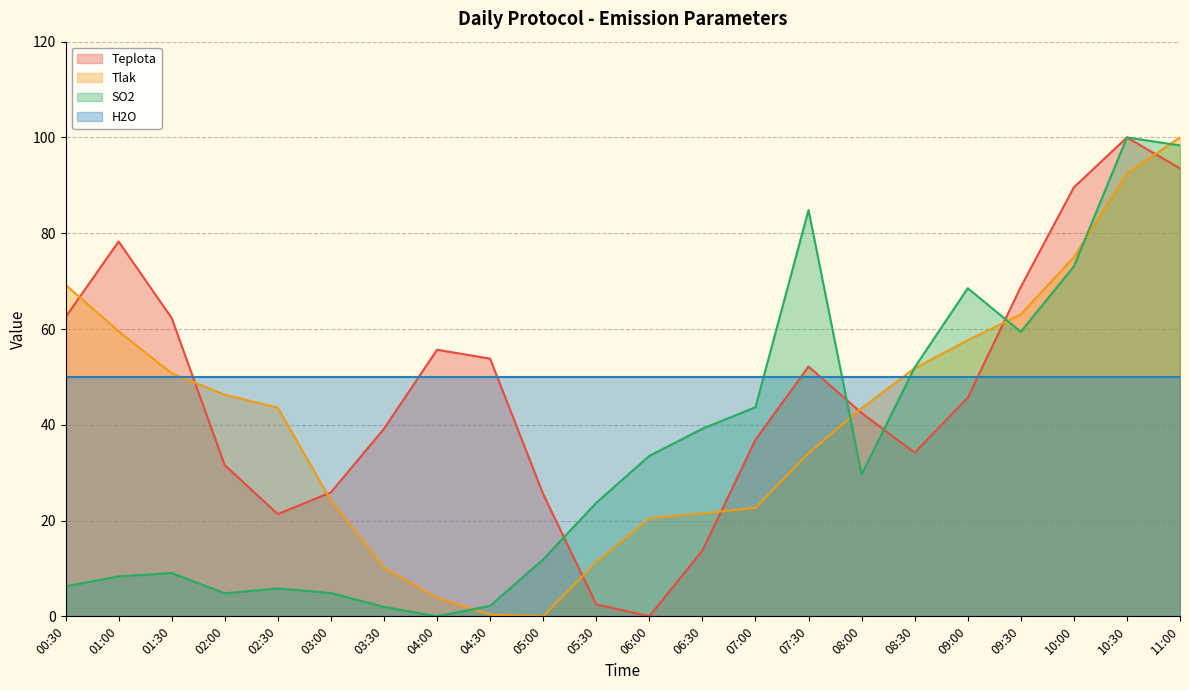

Does the chart display data point markers on the line(s)?

No